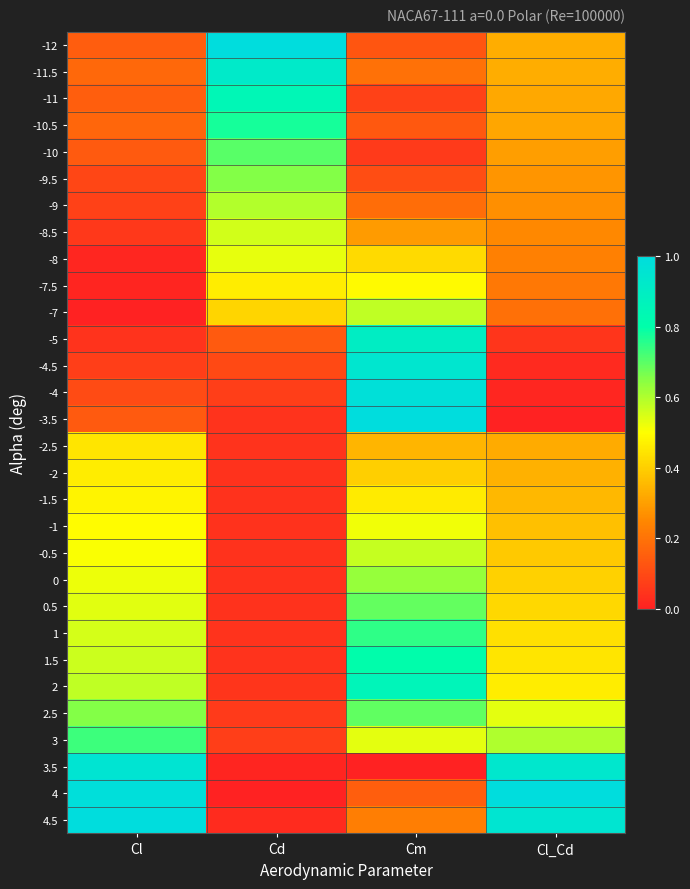

What is the total value across all series at Cl_Cd?

11.1